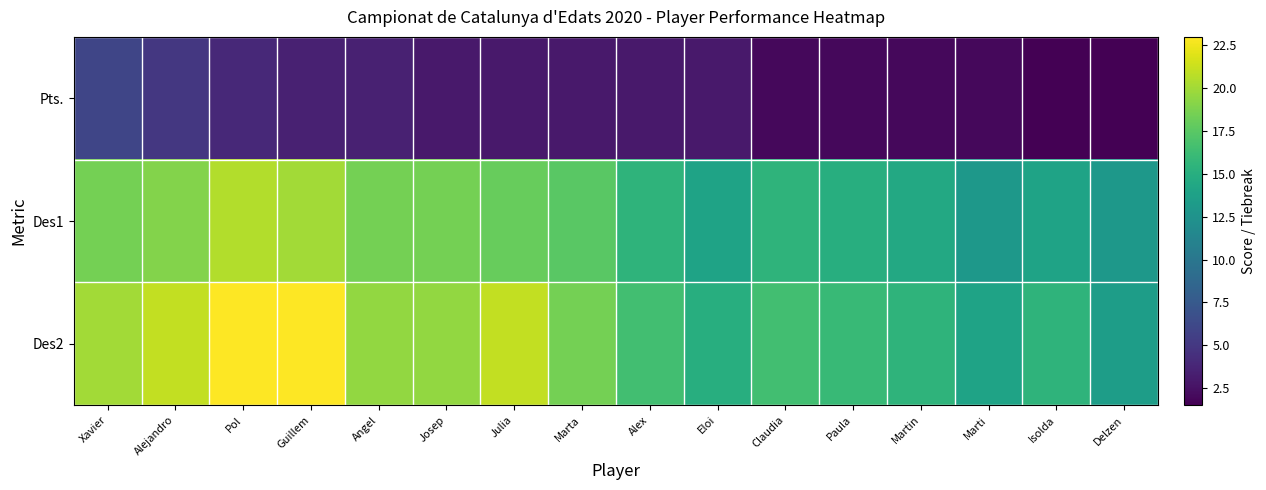

What is the minimum value shown in the chart?

1.5